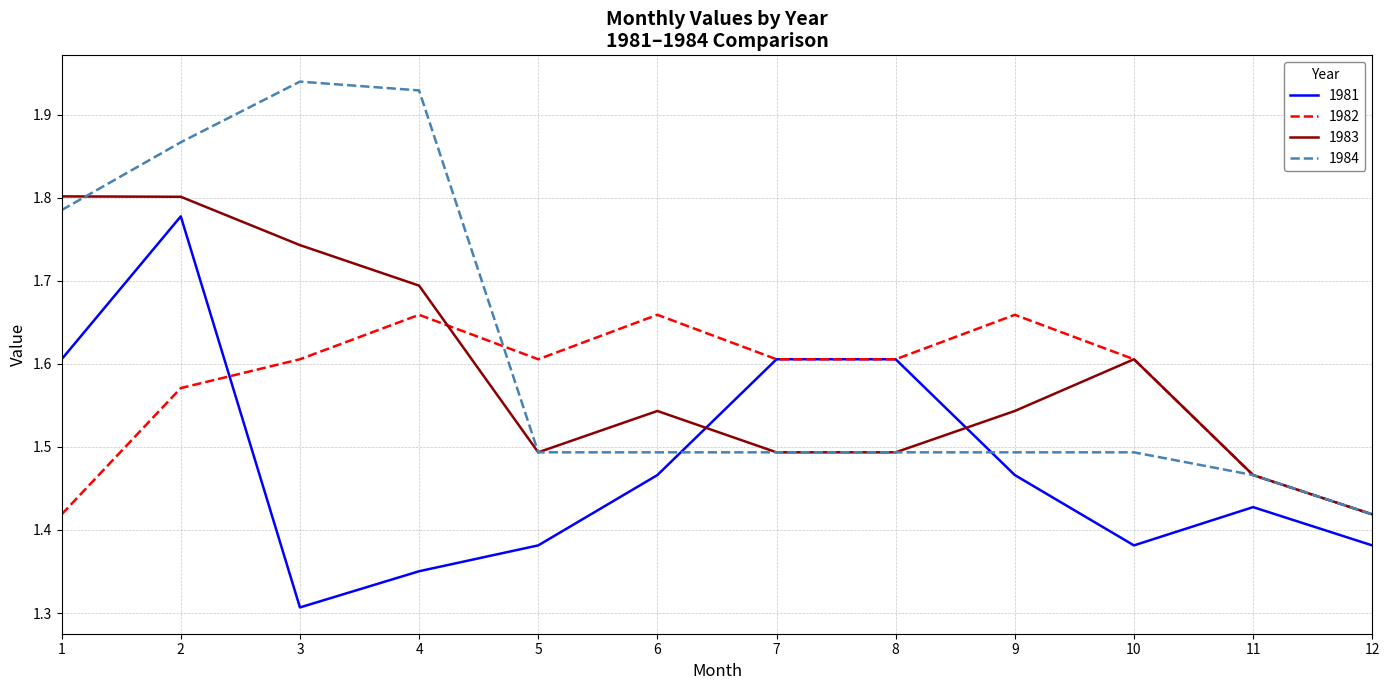

What are all the series names shown in the legend?

1981, 1982, 1983, 1984